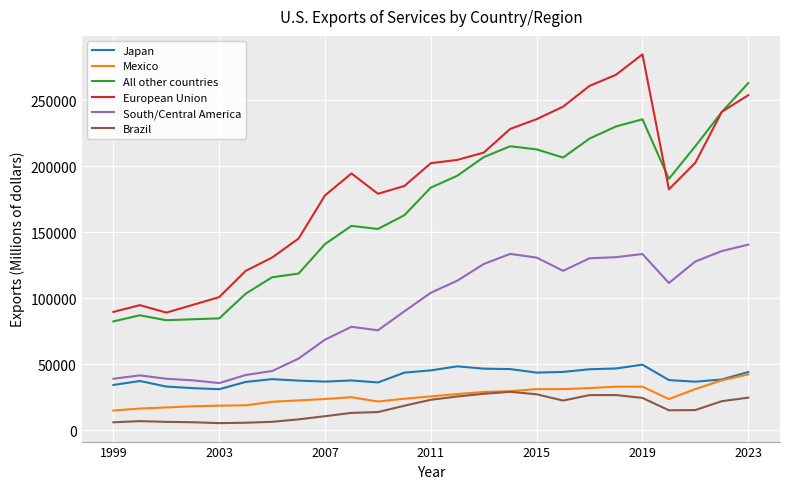

Which series has the largest total across all categories?

European Union